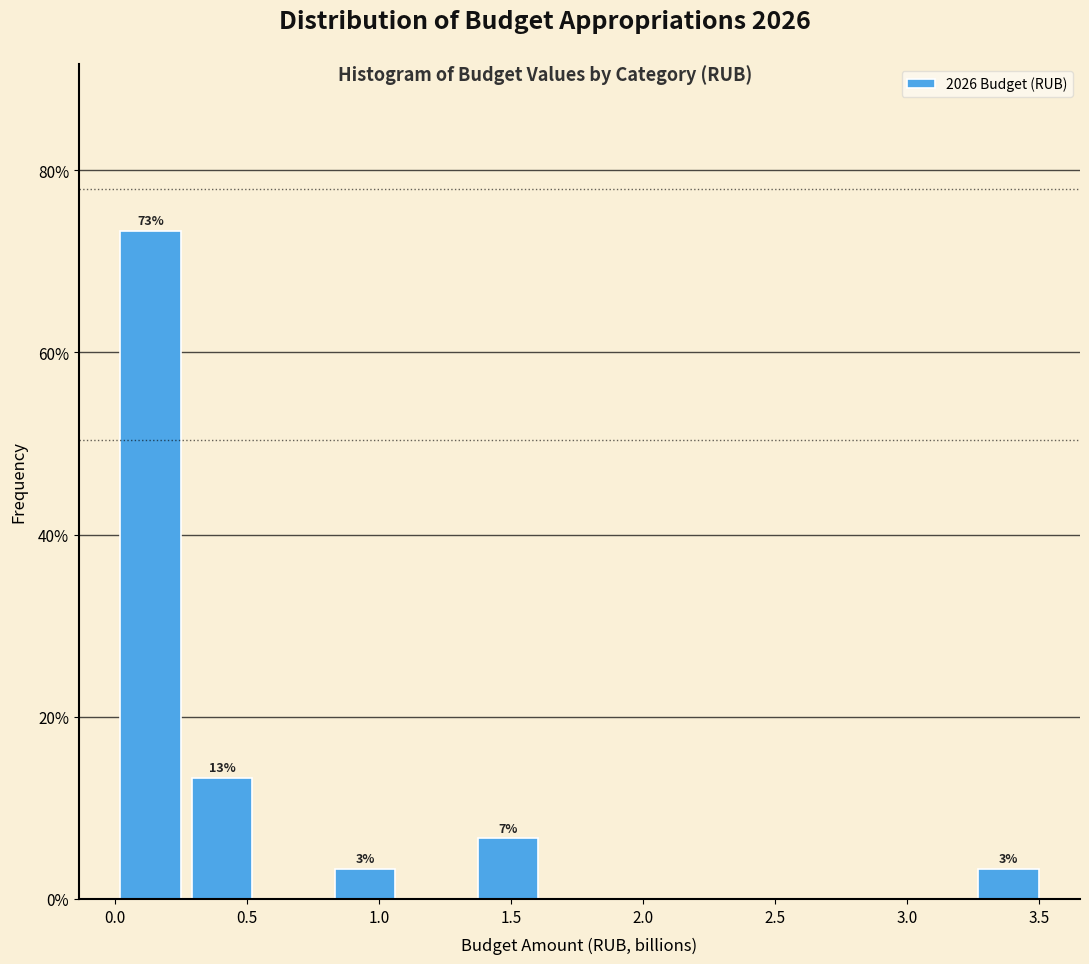

Over which range of the x-axis is the bar tallest?

0.00 to 0.25